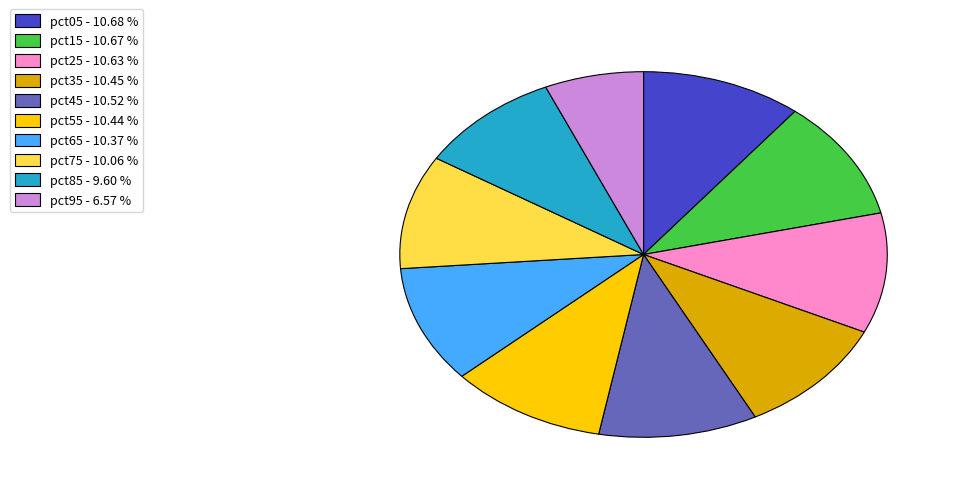

Which category has the smallest portion of the pie?

pct95